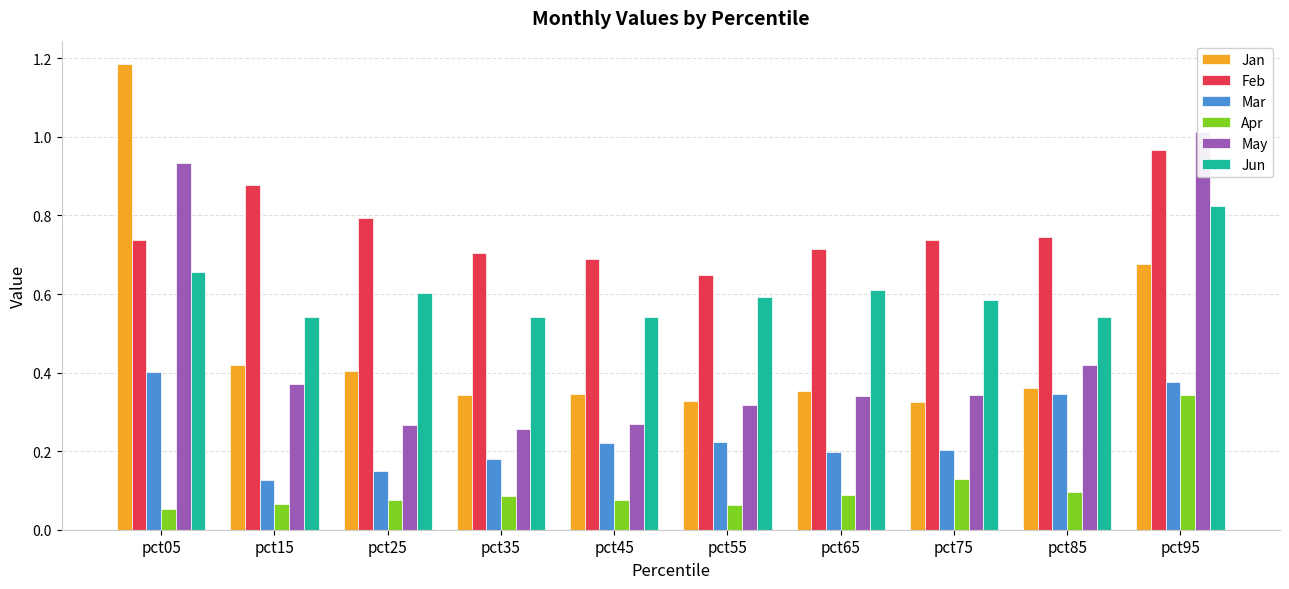

Between pct15 and pct65, which series saw the biggest shift?

Feb